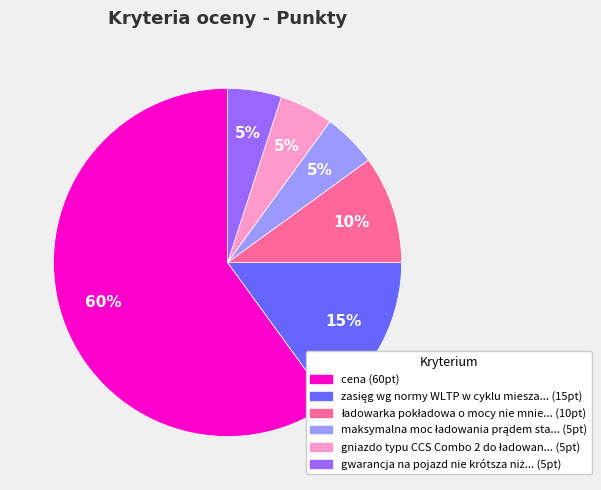

To the nearest percent, what is the average slice percentage?

17%